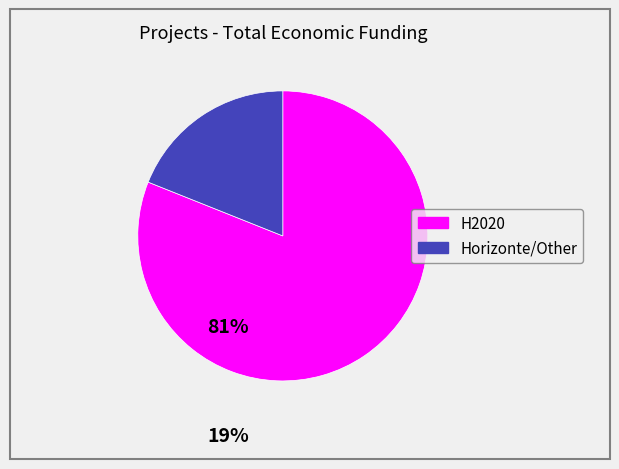

Is there a majority slice in this chart?

Yes